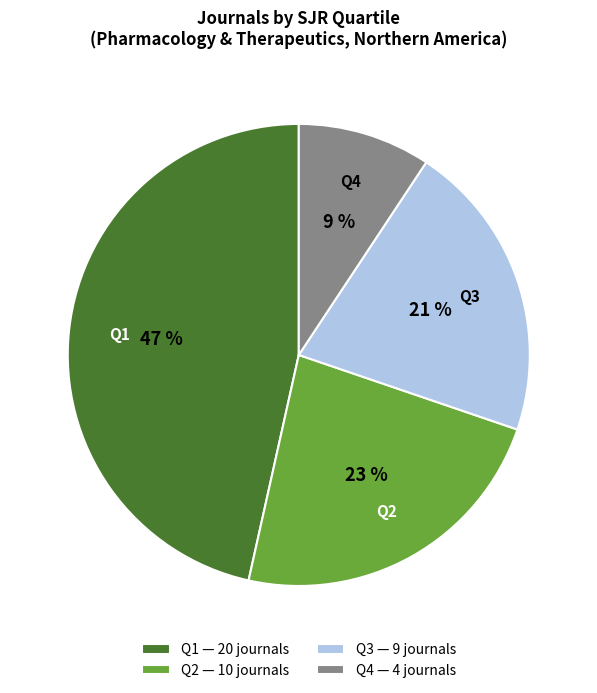

Rank the categories by value from highest to lowest.

Q1, Q2, Q3, Q4